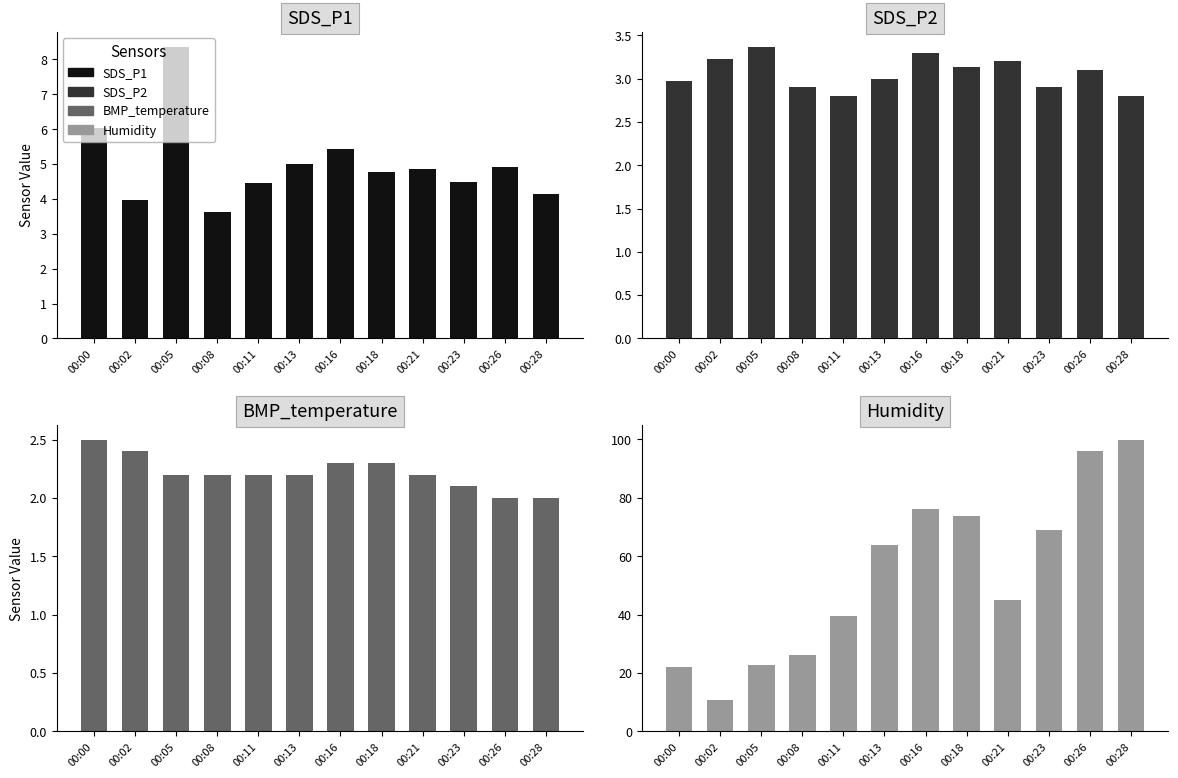

What is the greatest value displayed?

99.9